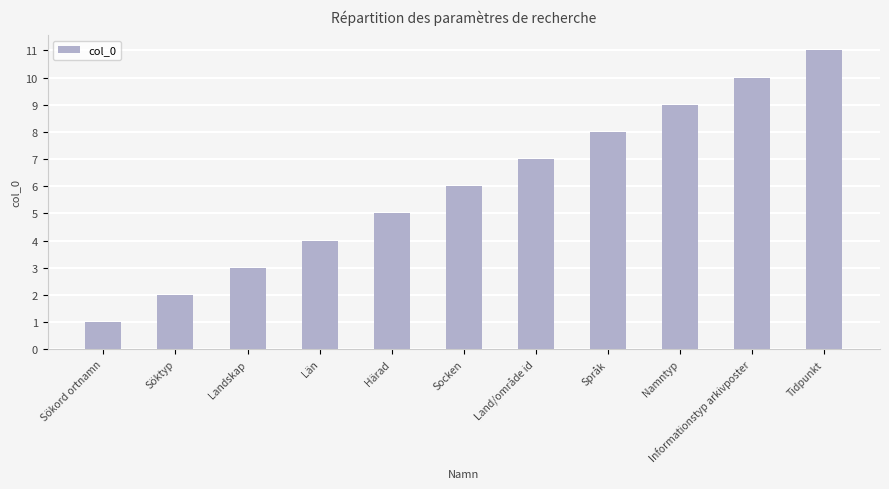

Count the number of data series in this chart.

1